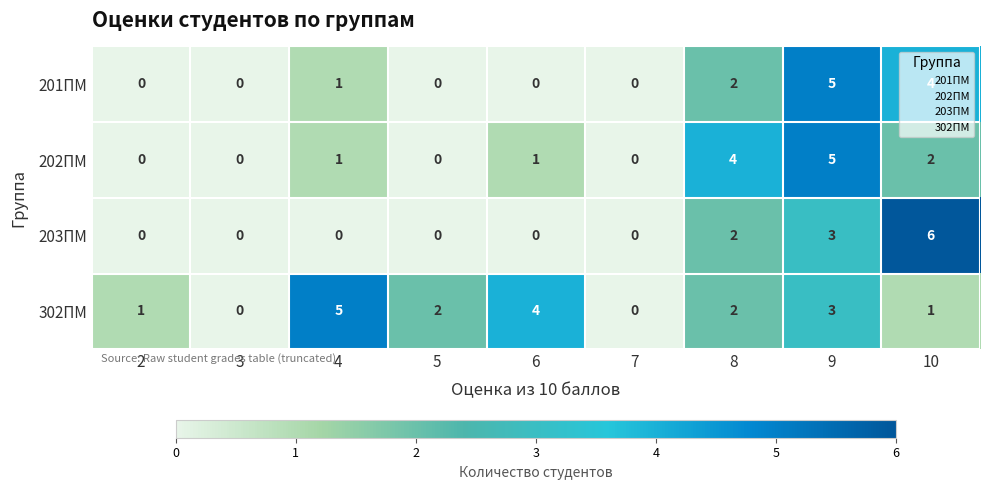

Is it true that 302ПМ equals 1 at 2?

True